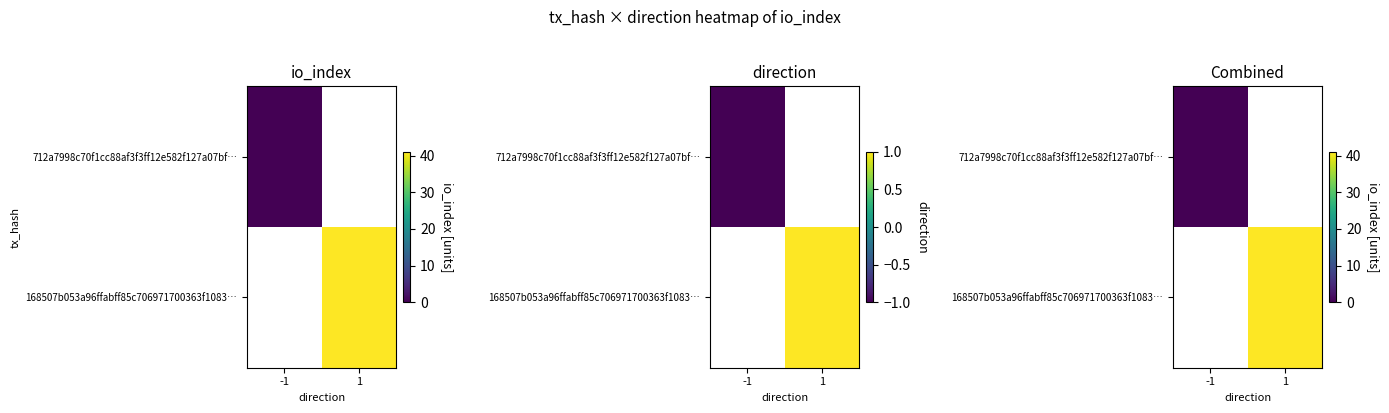

True or false: 168507b053a96ffabff85c706971700363f1083… has a value of 61.6 at 1.

False